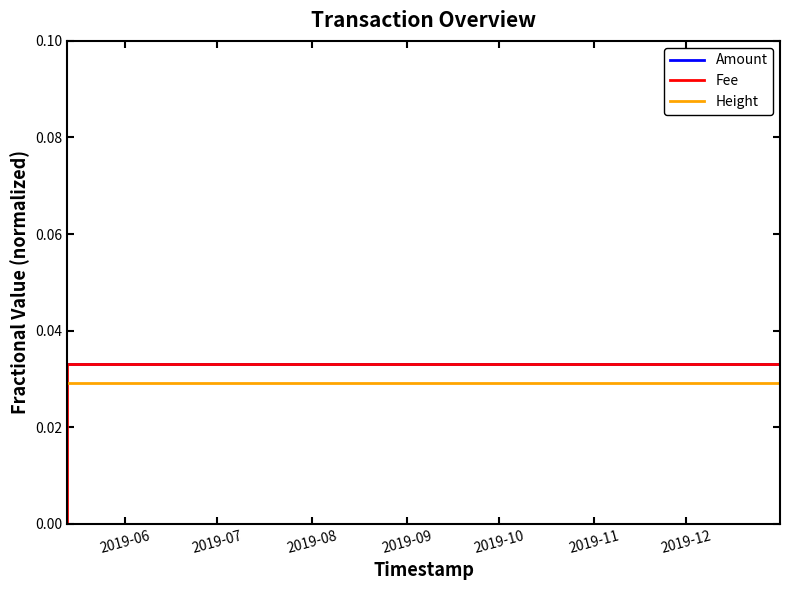

How many times do Amount and Height cross each other?

1